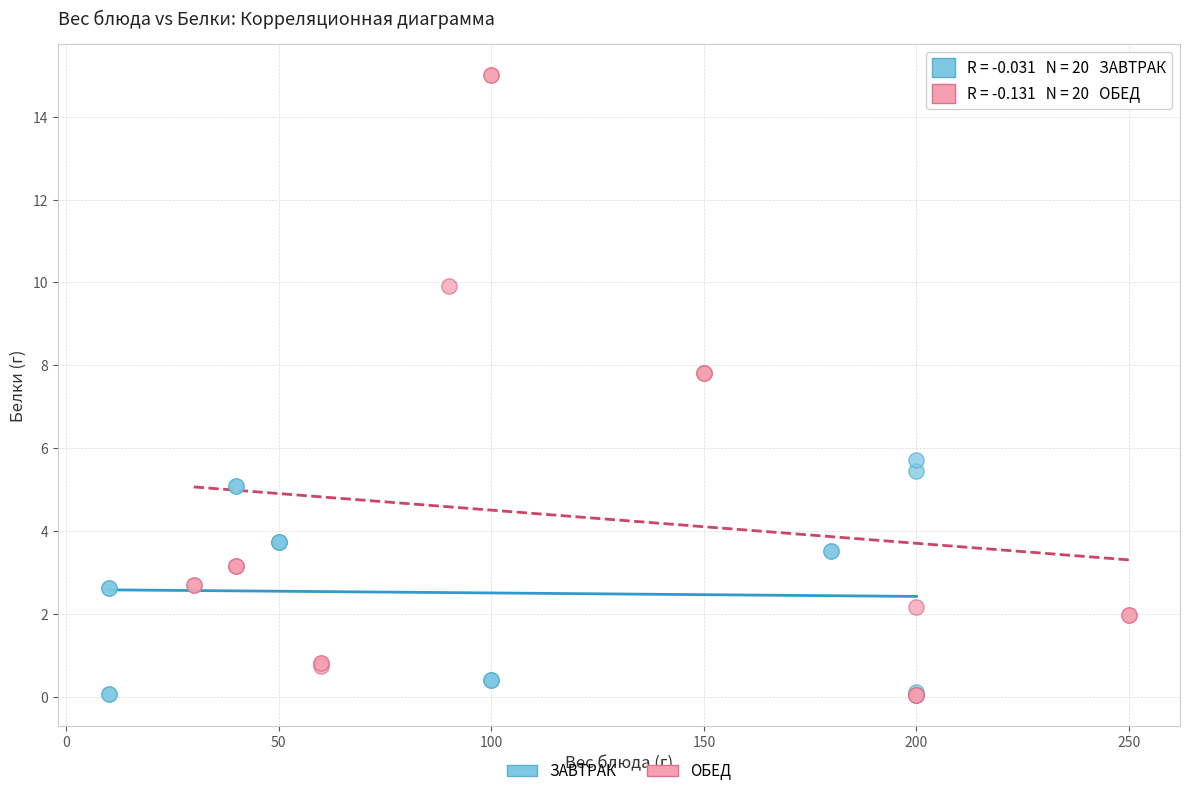

What are all the series names shown in the legend?

ЗАВТРАК, ОБЕД